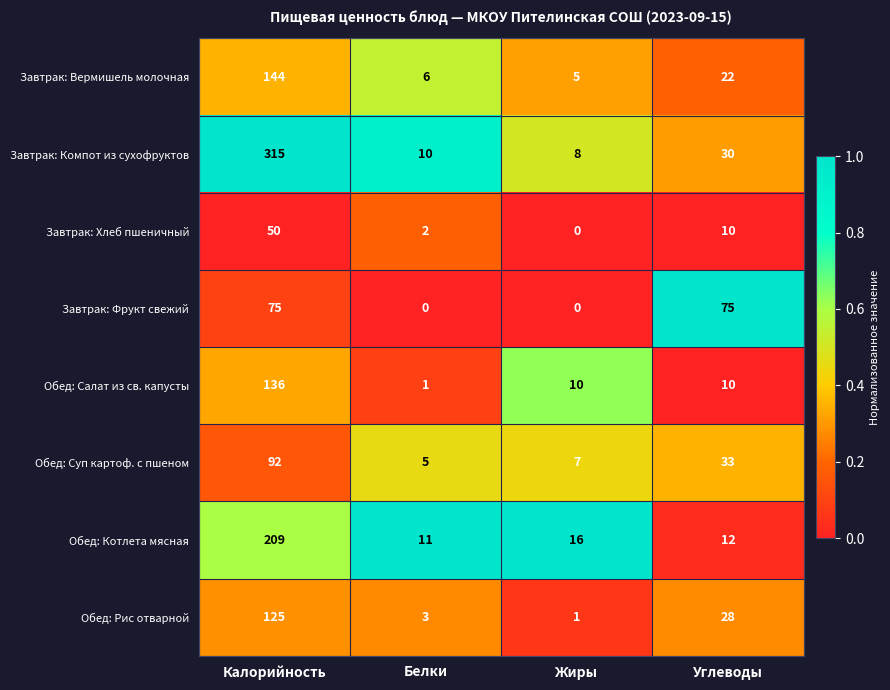

What is the spread (max minus min) of values at Жиры?

16